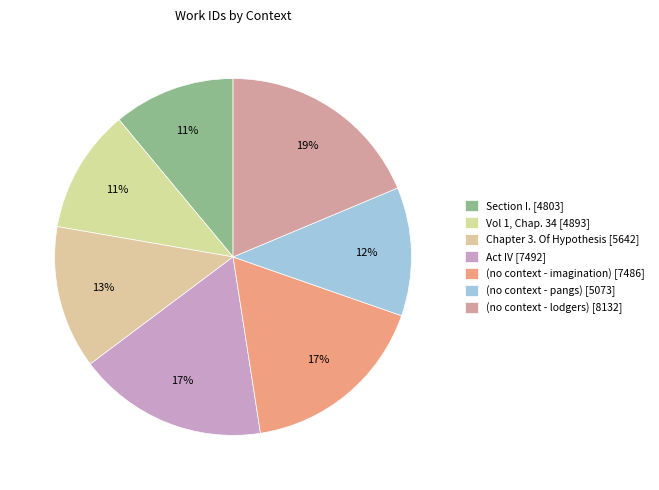

Which slice is the largest?

(no context - lodgers)